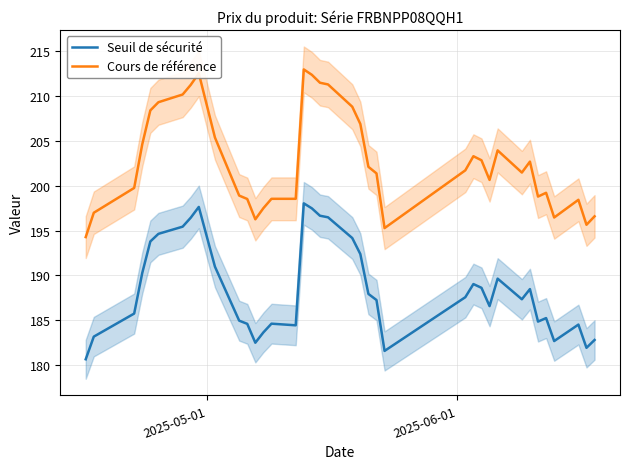

True or false: Seuil de sécurité and Cours de référence intersect in this chart.

False